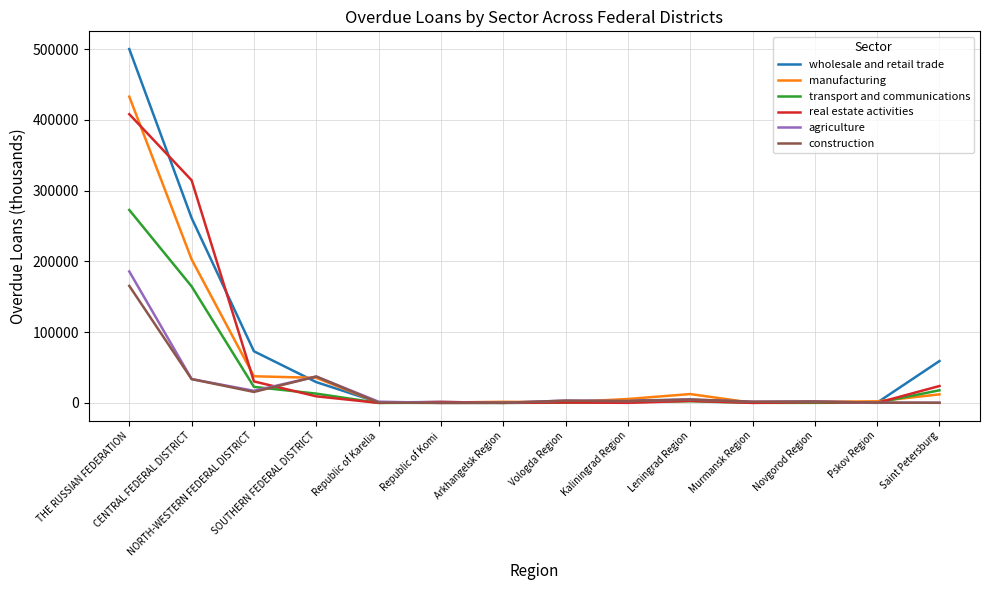

Which series has the largest total across all categories?

wholesale and retail trade